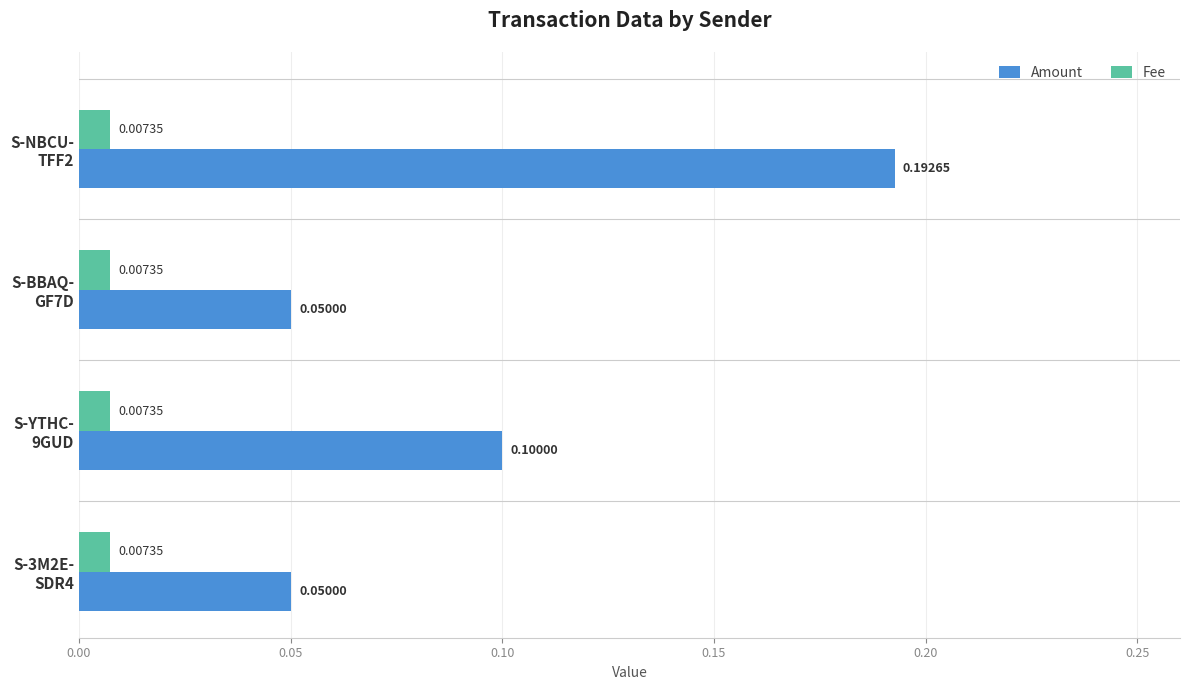

Count the Amount values in the range 0 to 1.

4